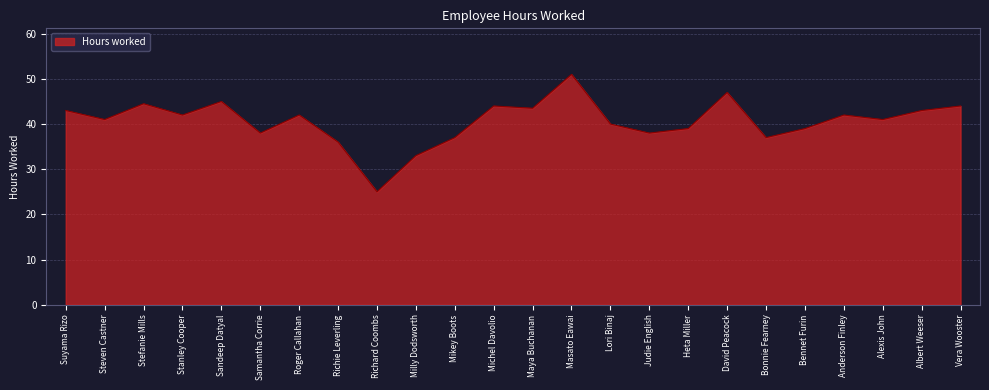

What is the difference between the values at Bonnie Fearney and Anderson Finley?

5.0